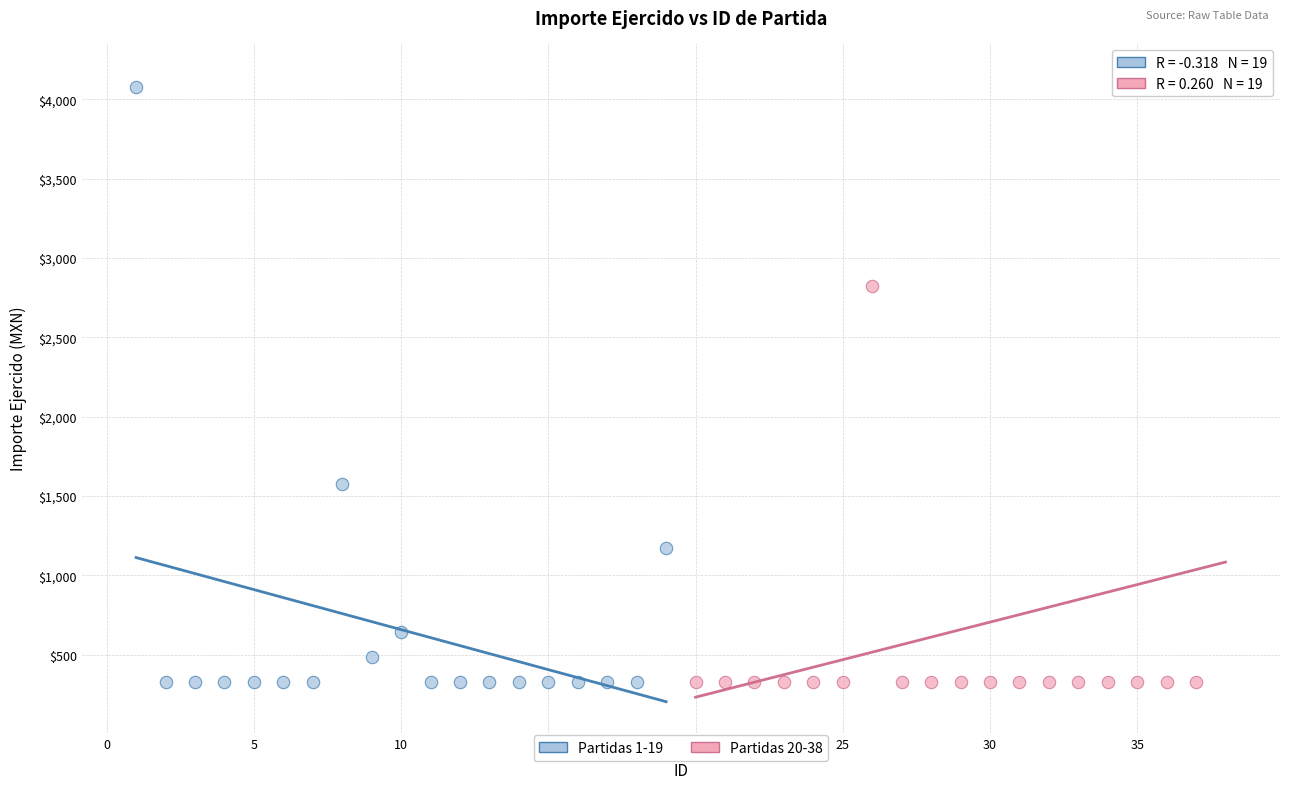

What are all the series names shown in the legend?

Partidas 1-19, Partidas 20-38